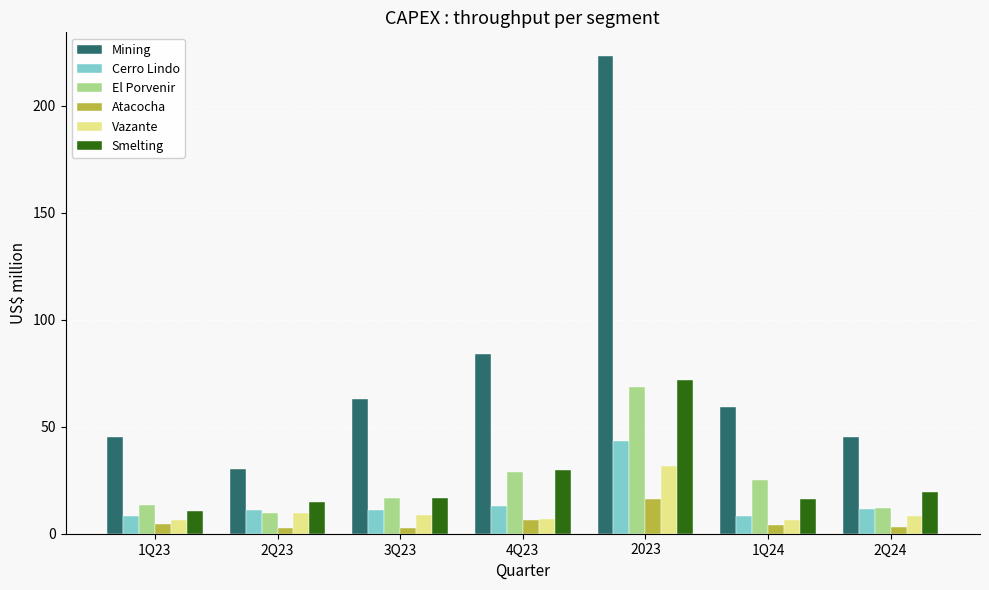

At which label does Mining first exceed 59?

3Q23